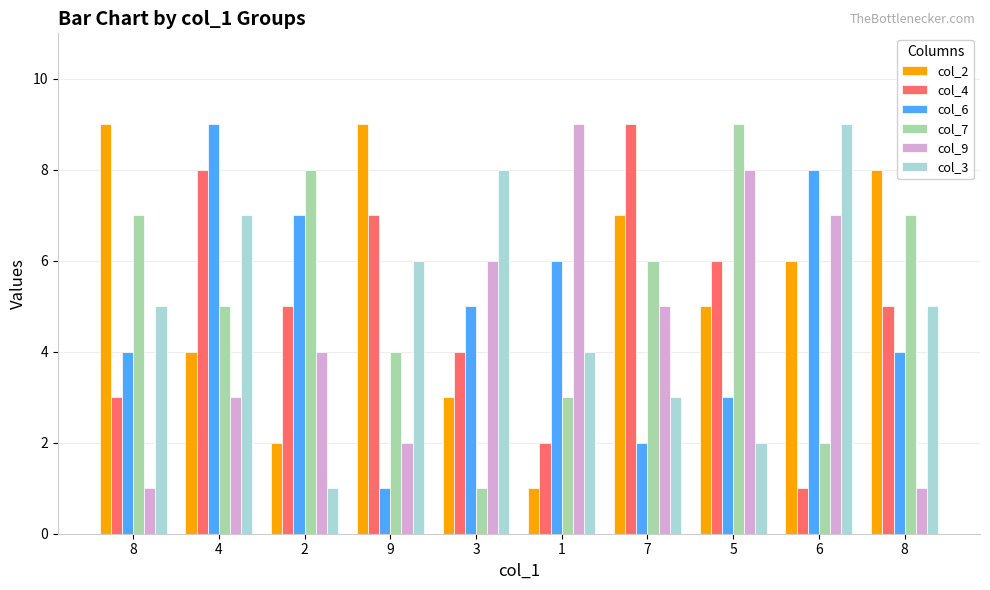

Which series has the widest spread of values?

col_2